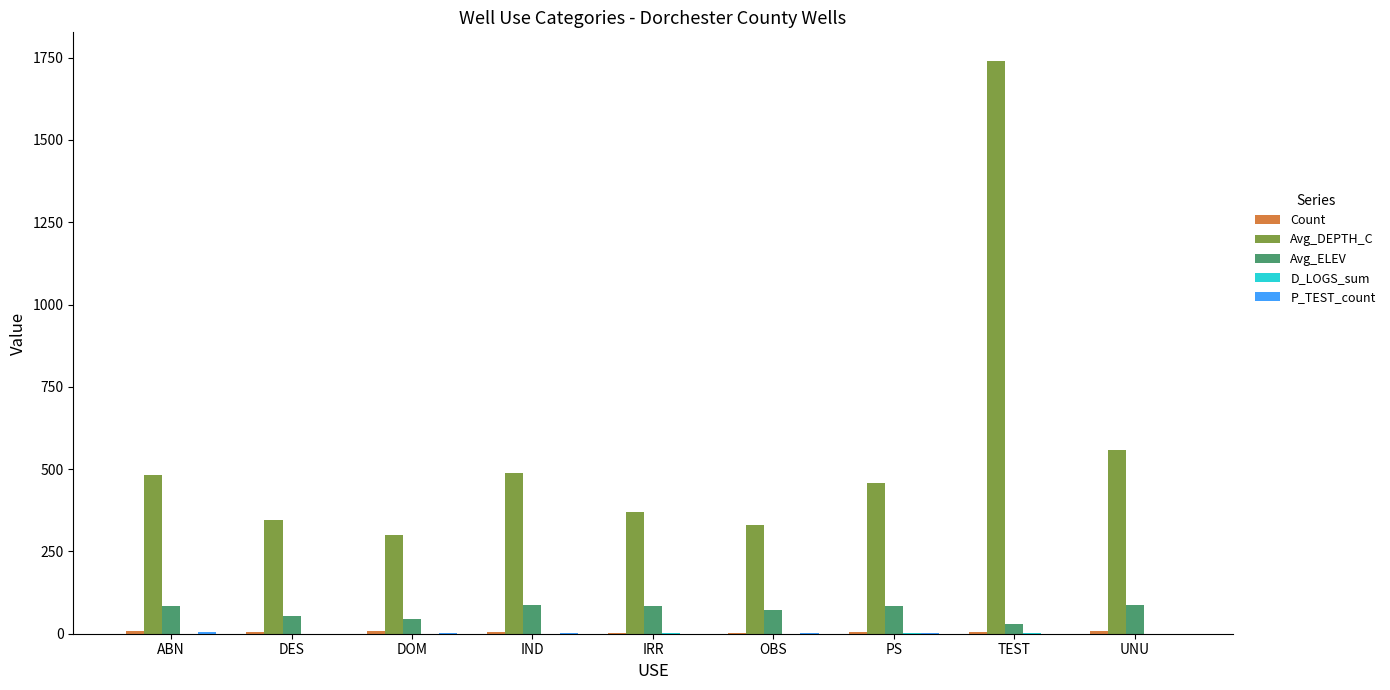

How many categories are shown in the chart?

9